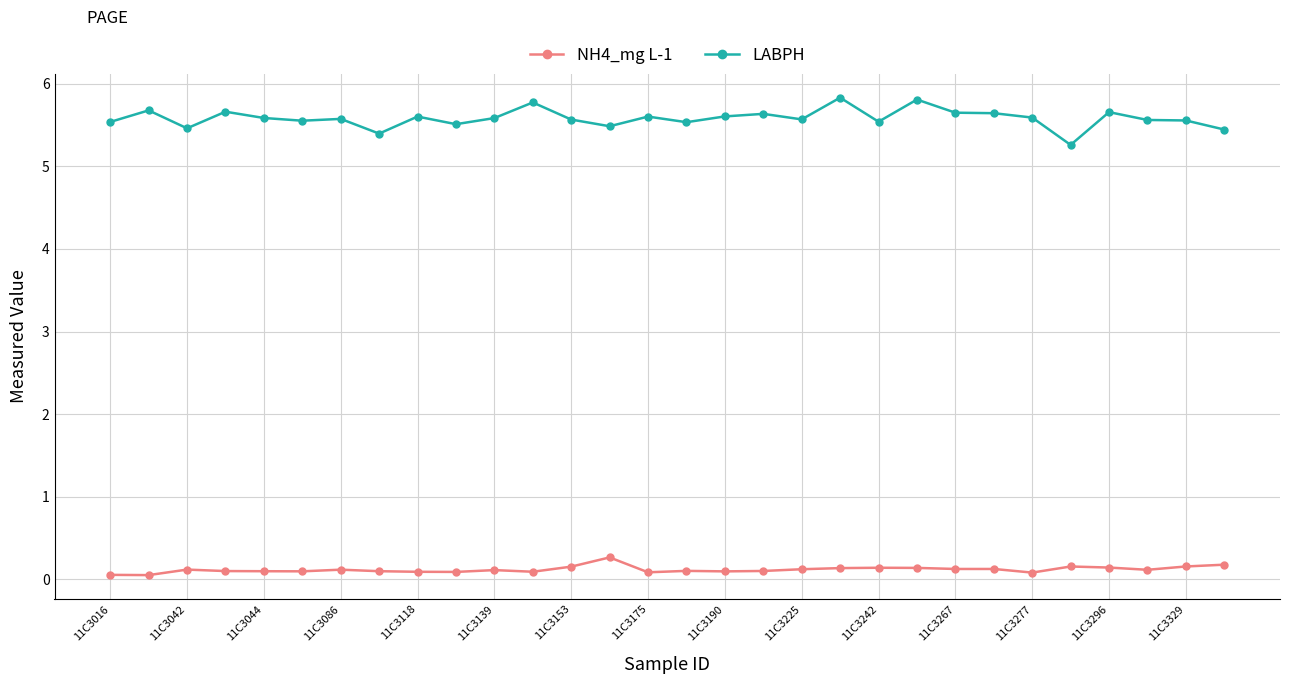

How many lines are shown in the chart?

2